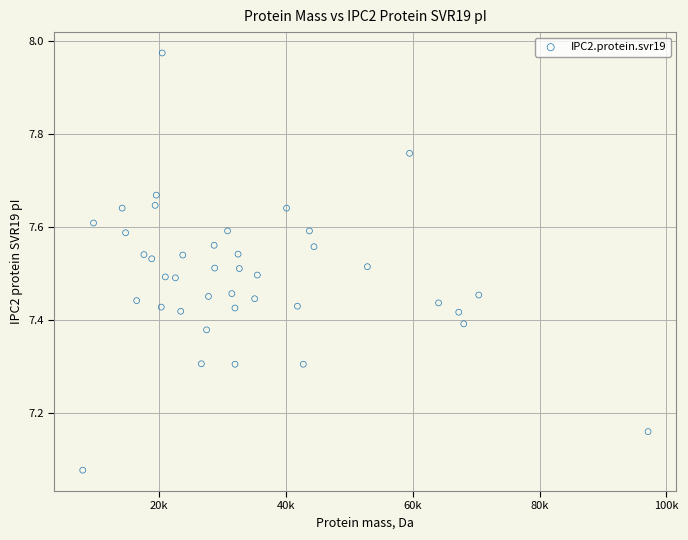

What is the range of X values (max minus min)?

89103.1